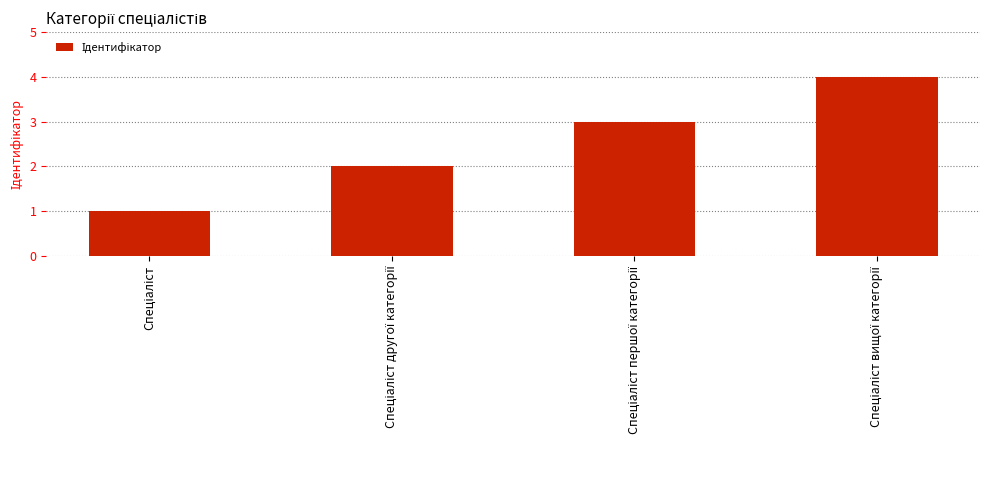

How many bars are there in total?

4